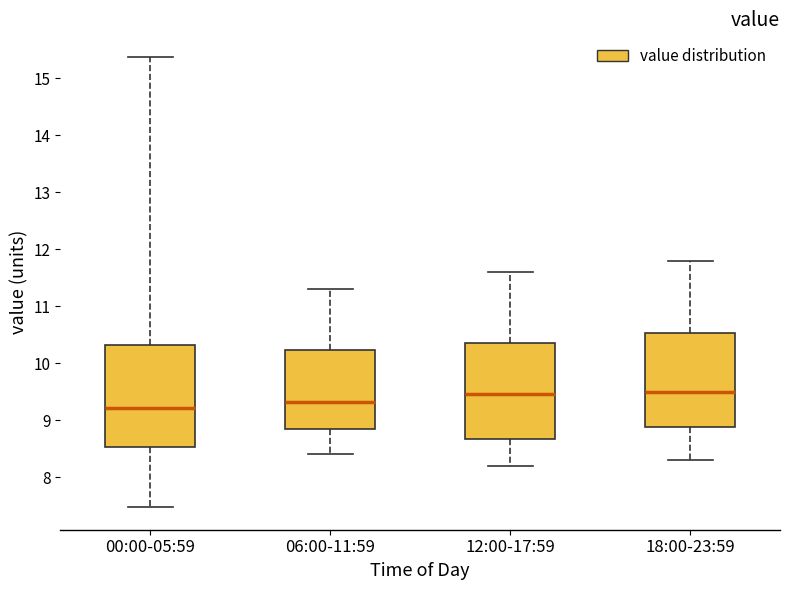

Reading left to right, read every box against the y-axis: the position of its median line, the range the box covers, and the ends of its whiskers. The values are not printed on the chart, so give them approximately, as read against the axis.

00:00-05:59: median 9.2, box 8.5 to 10.3, whiskers 7.5 to 15.4
06:00-11:59: median 9.3, box 8.8 to 10.2, whiskers 8.4 to 11.3
12:00-17:59: median 9.5, box 8.7 to 10.4, whiskers 8.2 to 11.6
18:00-23:59: median 9.5, box 8.9 to 10.5, whiskers 8.3 to 11.8